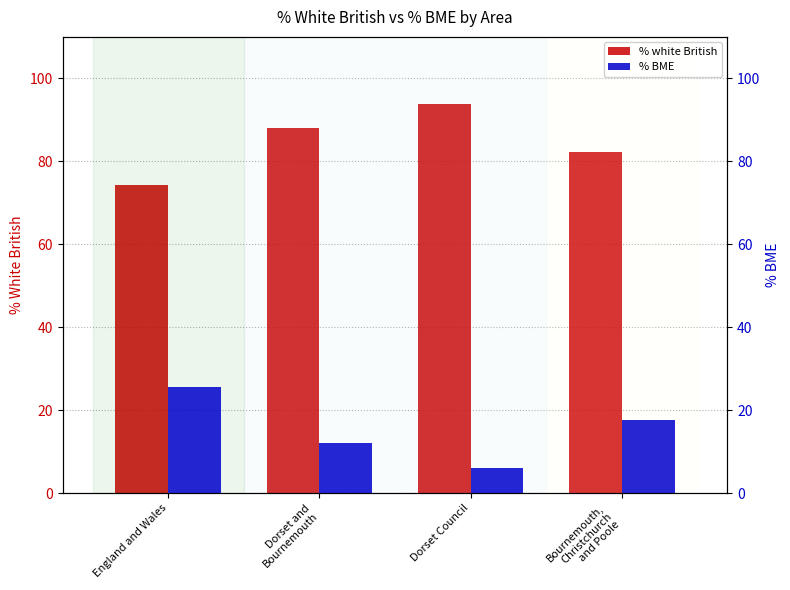

How many groups of bars are there?

4